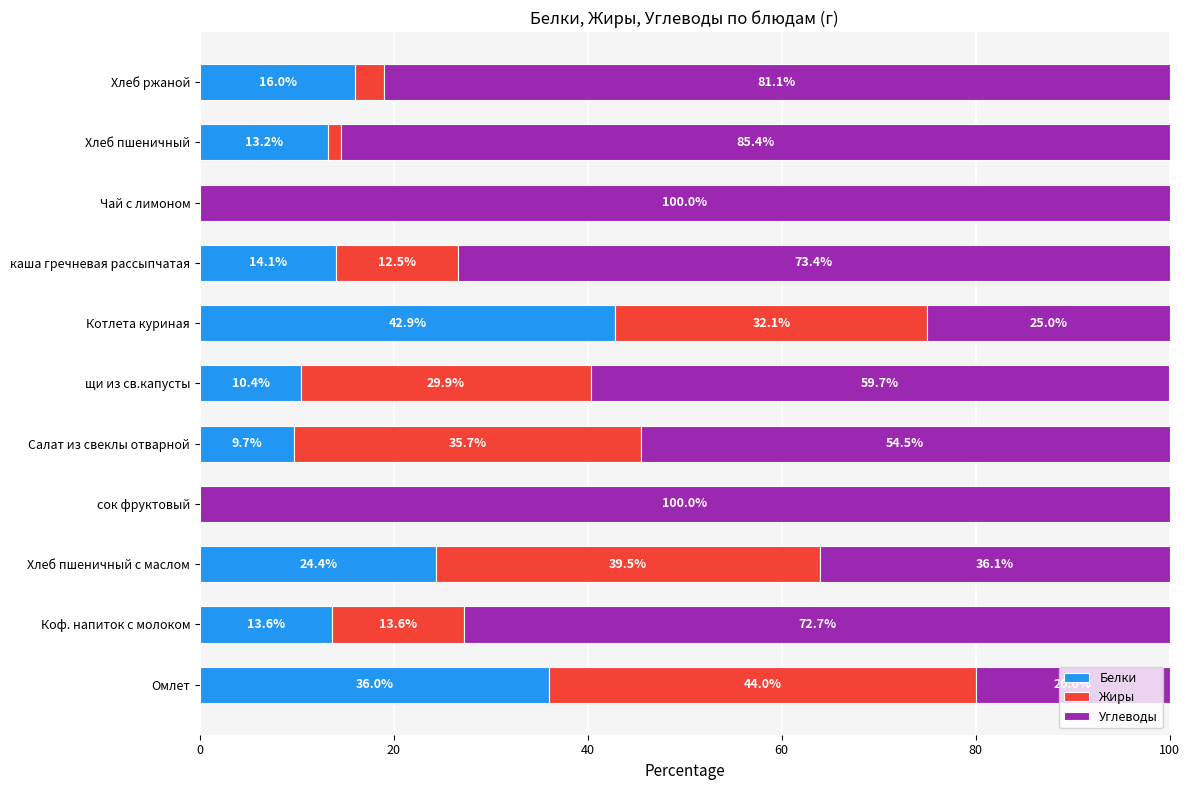

At which label does Белки reach its peak?

Котлета куриная